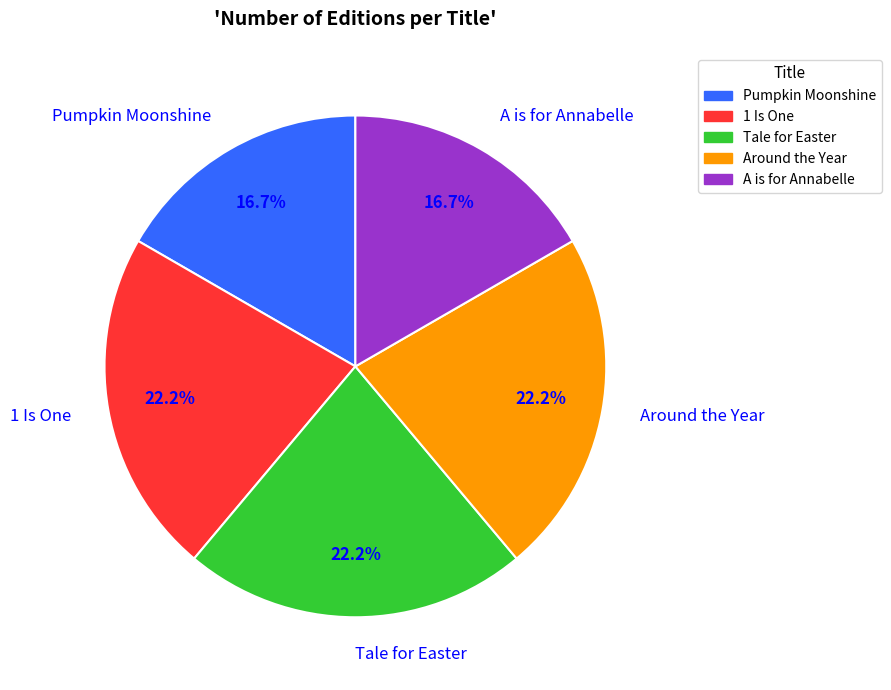

Is the sum of Around the Year and Pumpkin Moonshine greater than half?

No